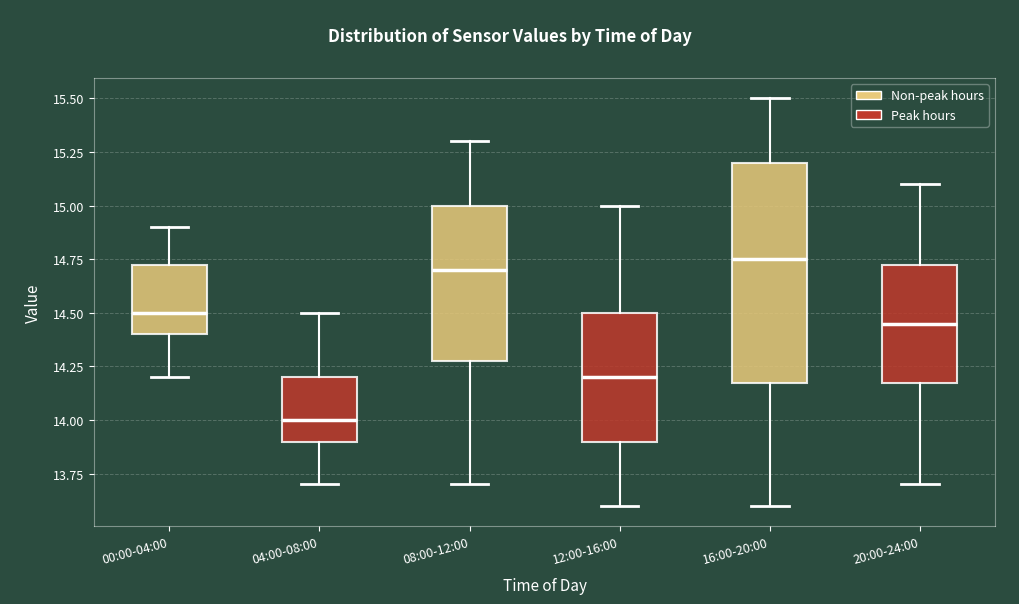

Reading left to right, transcribe this box plot: for each box, give where its median line is, the range the box spans, and where its two whiskers end, as read against the y-axis. The values are not printed on the chart, so give them approximately, as read against the axis.

00:00-04:00: median 14.50, box 14.40 to 14.75, whiskers 14.20 to 14.90
04:00-08:00: median 14.00, box 13.90 to 14.20, whiskers 13.70 to 14.50
08:00-12:00: median 14.70, box 14.30 to 15.00, whiskers 13.70 to 15.30
12:00-16:00: median 14.20, box 13.90 to 14.50, whiskers 13.60 to 15.00
16:00-20:00: median 14.75, box 14.20 to 15.20, whiskers 13.60 to 15.50
20:00-24:00: median 14.45, box 14.20 to 14.75, whiskers 13.70 to 15.10